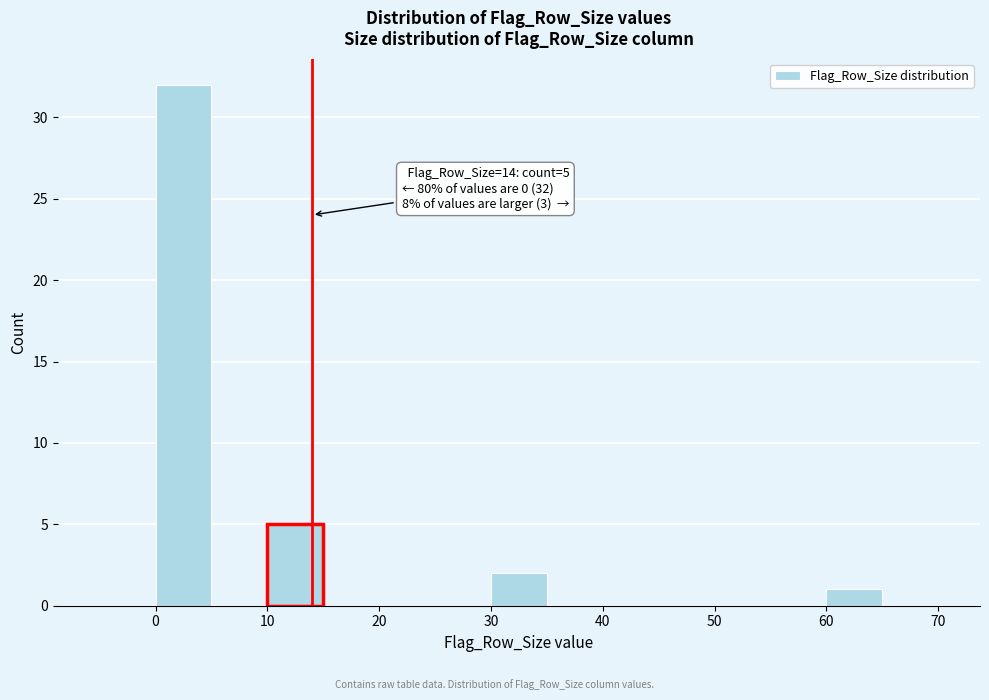

Over which range of the x-axis is the bar tallest?

0 to 5